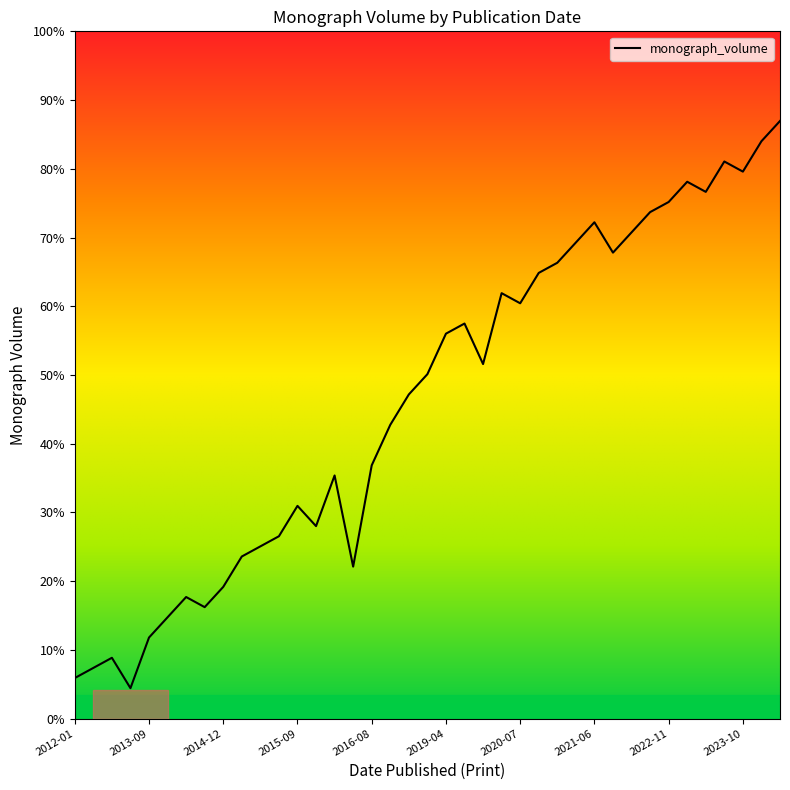

Is this an area chart (filled region under the line)?

No